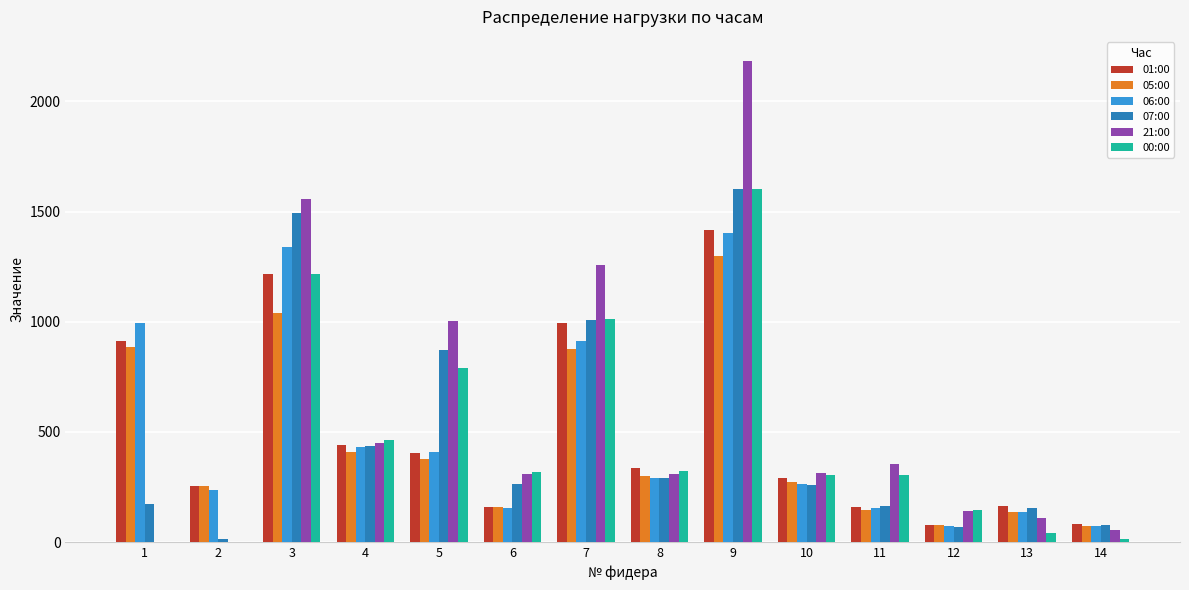

At which label is 07:00 closest to 808?

5